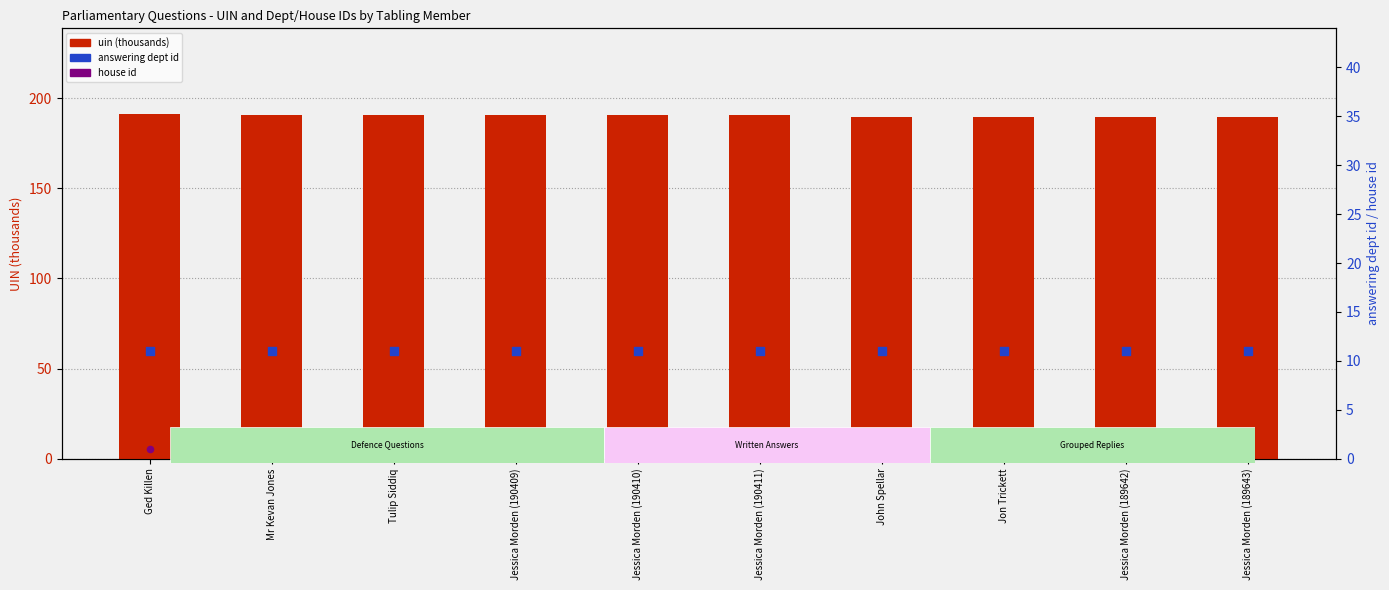

Is the value of uin (thousands) at Jessica Morden (190411) greater than the value of house id at Mr Kevan Jones?

Yes